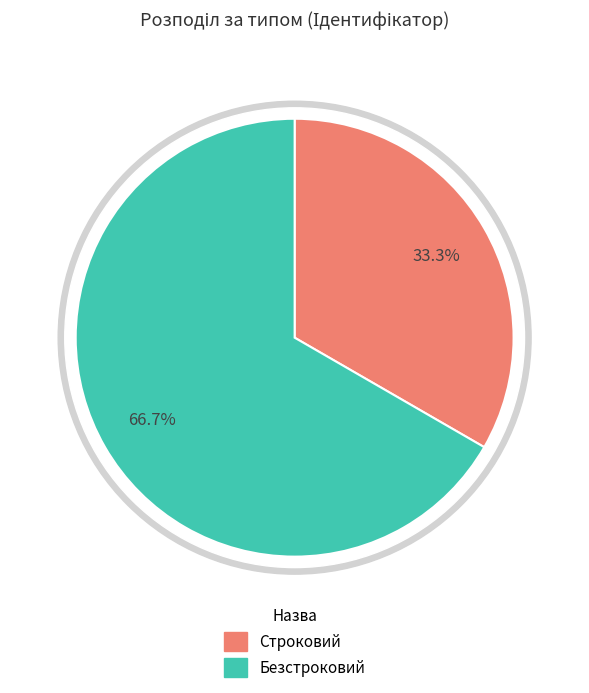

Count the number of slices in the pie.

2